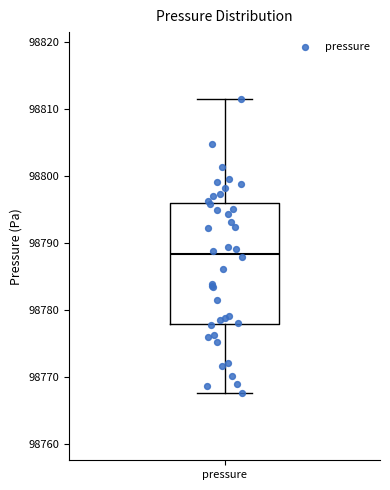

Transcribe this box plot: give where the median line is, the range the box spans, and where the two whiskers end, as read against the y-axis. The values are not printed on the chart, so give them approximately, as read against the axis.

median 98788, box 98778 to 98796, whiskers 98768 to 98811